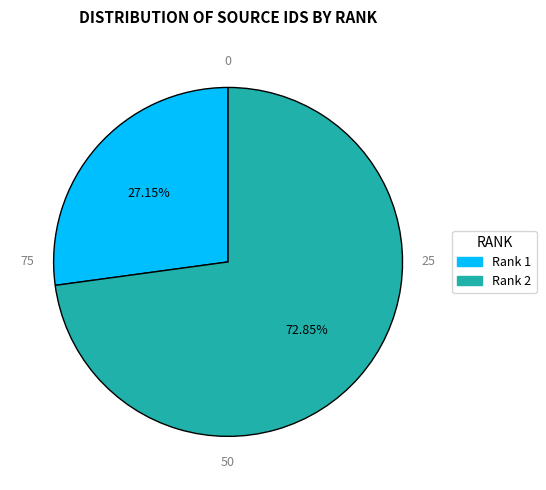

Approximately how many times larger is the value at Rank 1 compared to Rank 2?

0.4